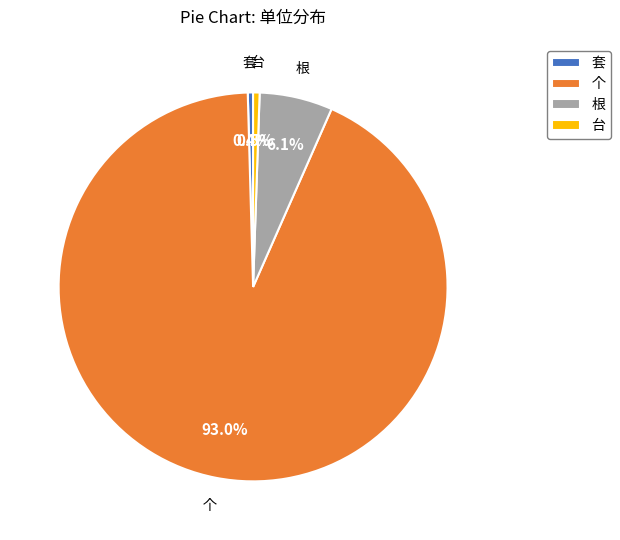

To the nearest percent, what is the combined percentage of 个 and 根?

99%